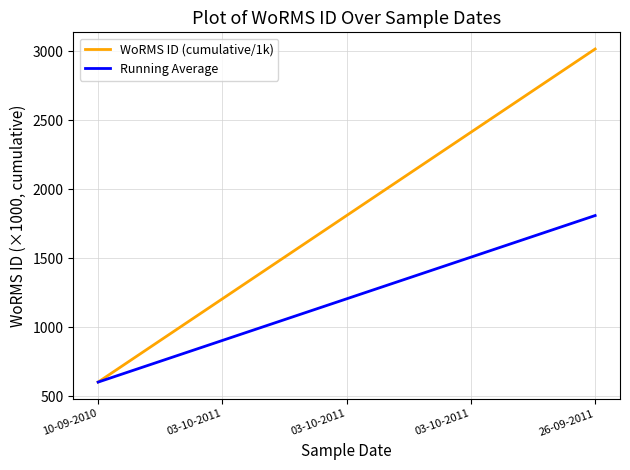

At how many categories does at least one series exceed 2412?

2